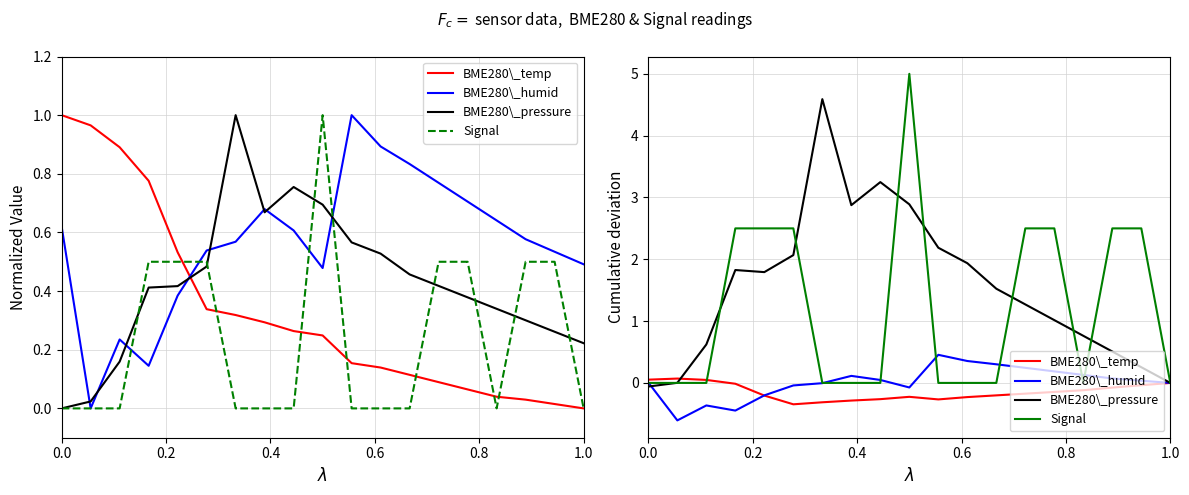

Is this an area chart (filled region under the line)?

No